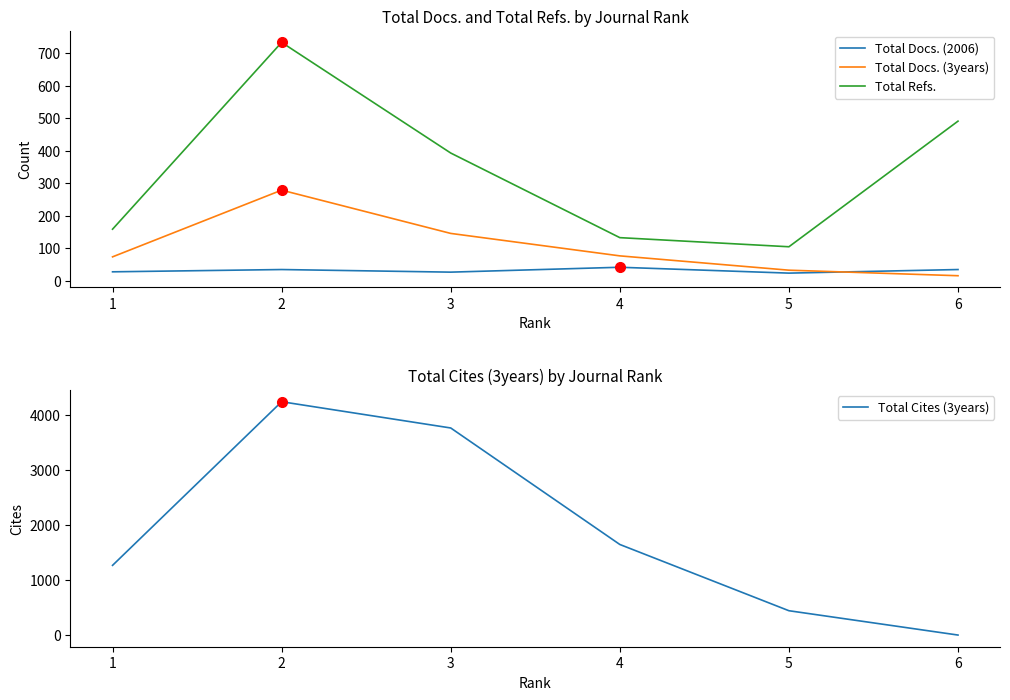

How many values in the Total Docs. (3years) series are below 77?

3